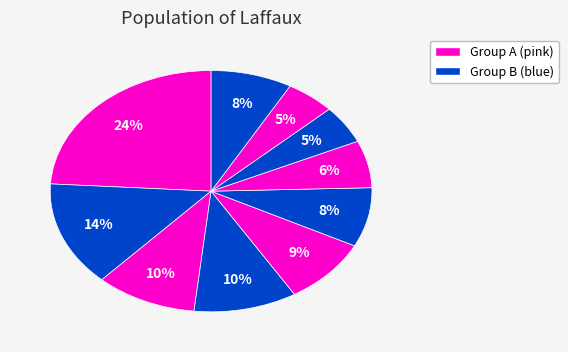

Is there a majority slice in this chart?

No